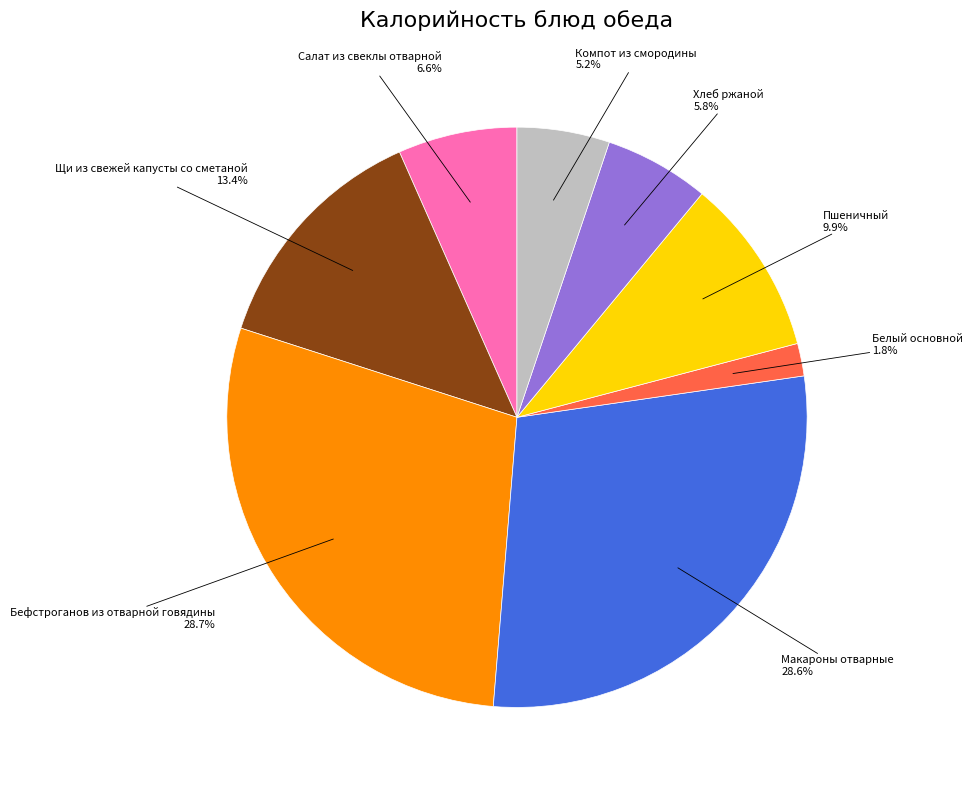

What percentage is the Пшеничный slice, to the nearest percent?

10%